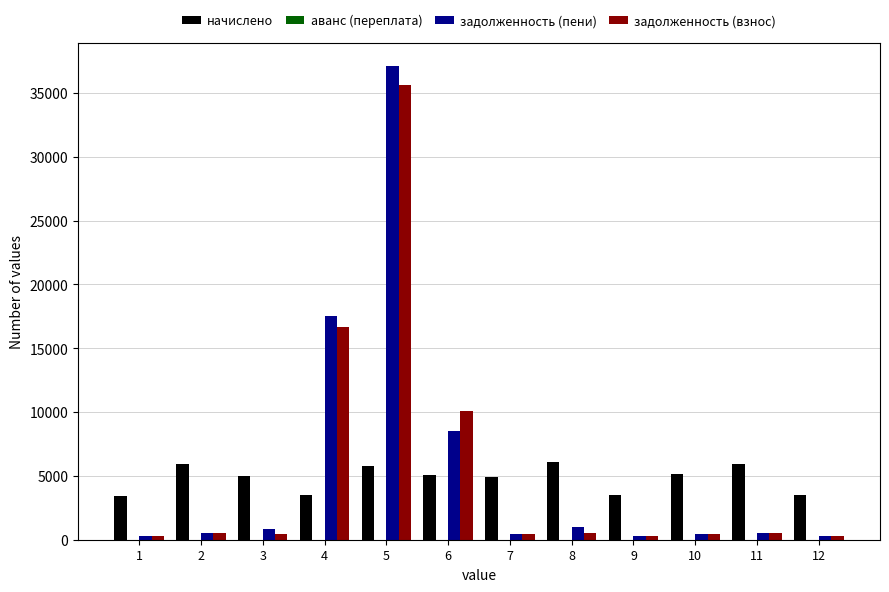

Between 1 and 6, which series saw the biggest shift?

задолженность (взнос)